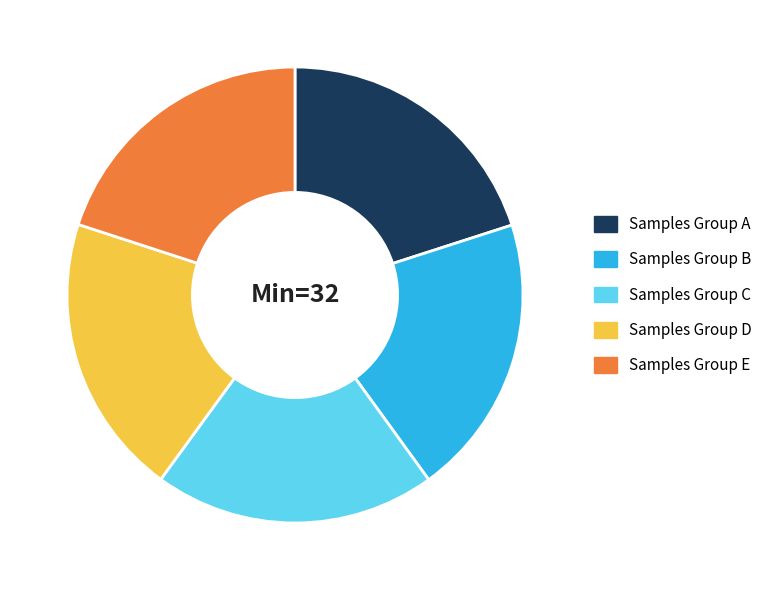

Does any single category account for the majority?

No